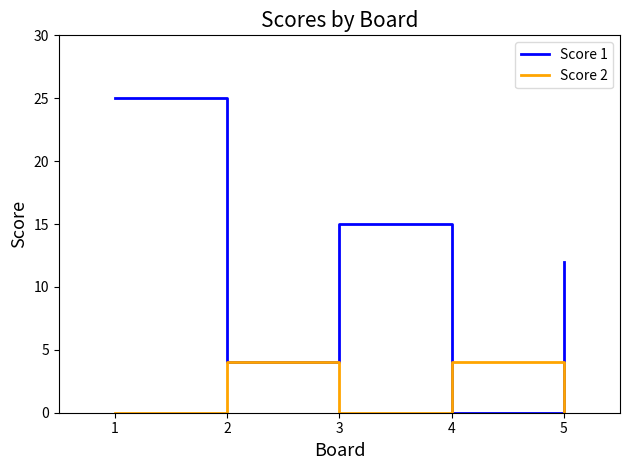

Count the Score 1 values in the range 4 to 15.

3